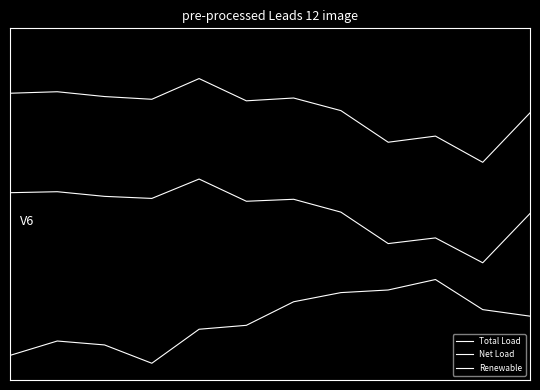

Where is Net Load nearest to the value 0?

10